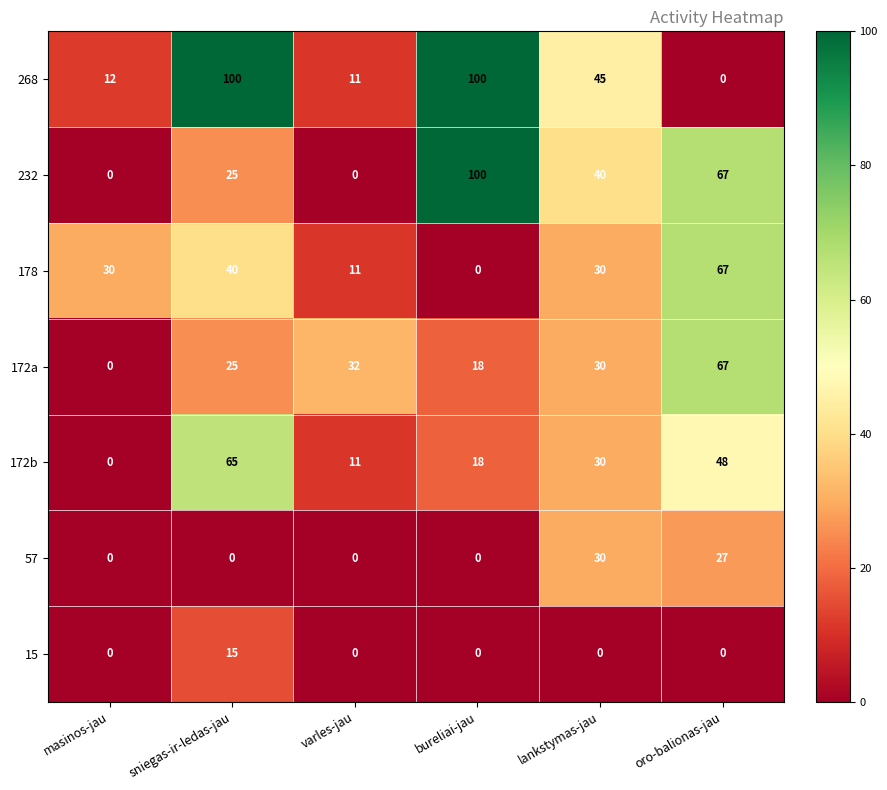

What is the sum of all 172b values?

172